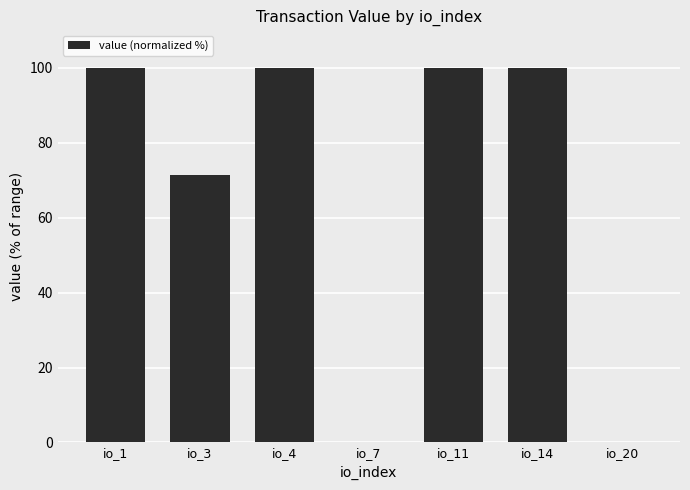

True or false: the data shows 40.2 at io_1.

False